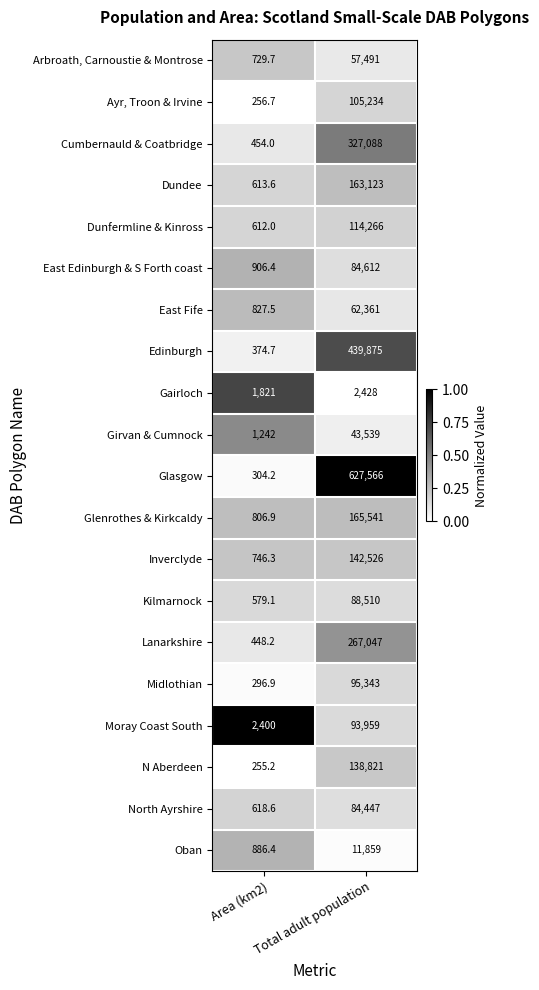

At which category does the chart reach its peak across all series?

Total adult population